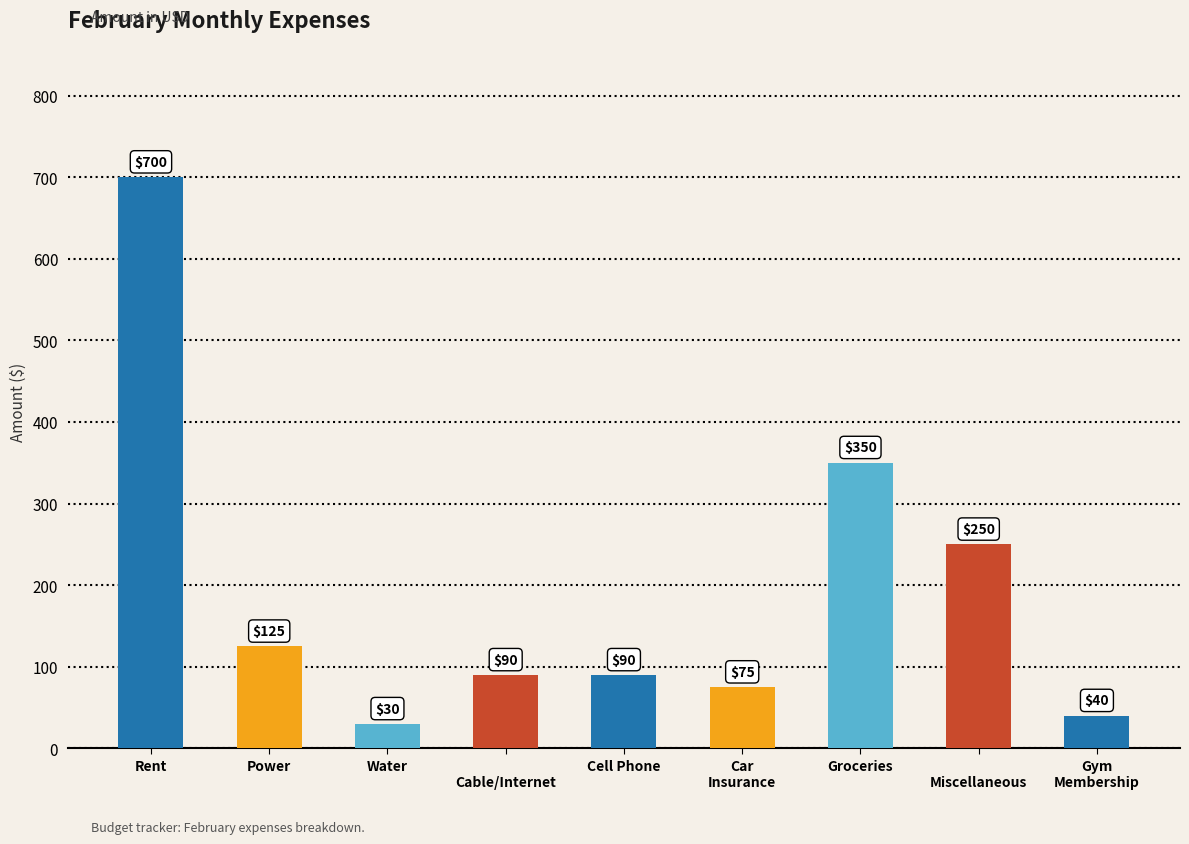

What is the label of the 6th bar from the left?

Car
Insurance